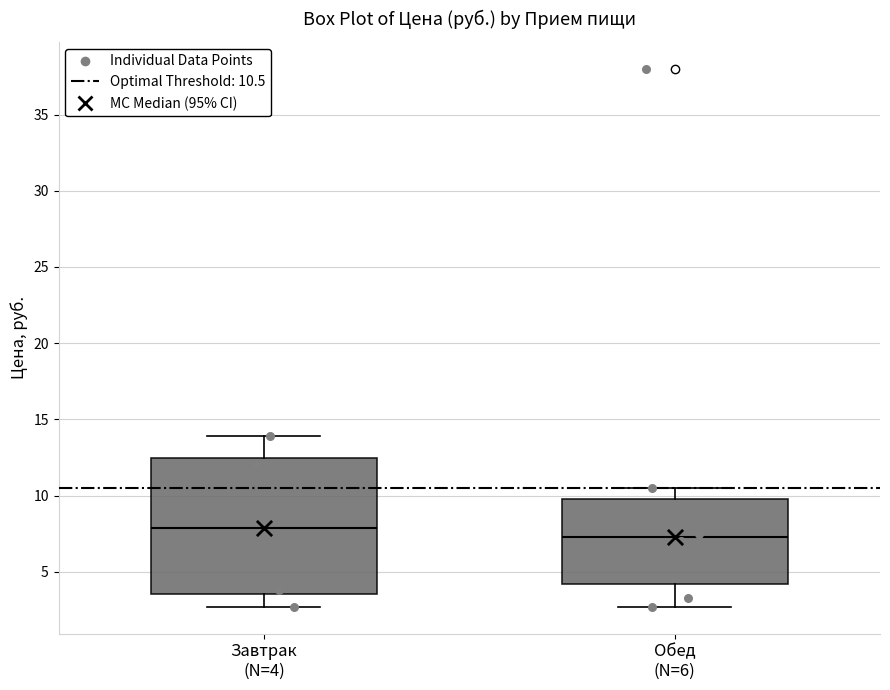

Where does the median line of the box for Обед (N=6) sit on the y-axis? The values are not printed on the chart, so give them approximately, as read against the axis.

7.5